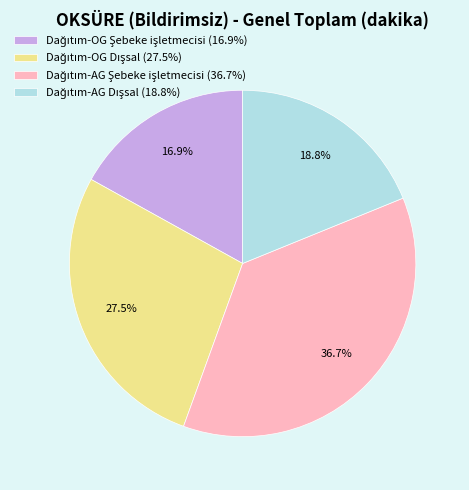

Is there a majority slice in this chart?

No